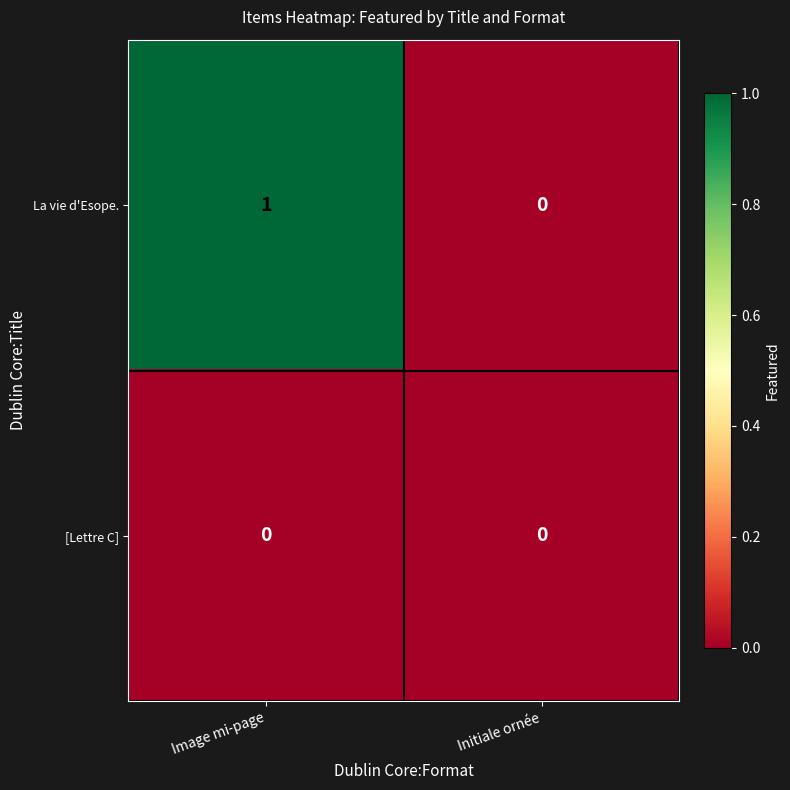

At which category is the sum across all series the highest?

Image mi-page